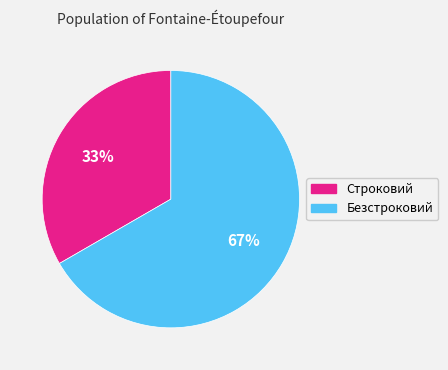

Count the number of slices in the pie.

2